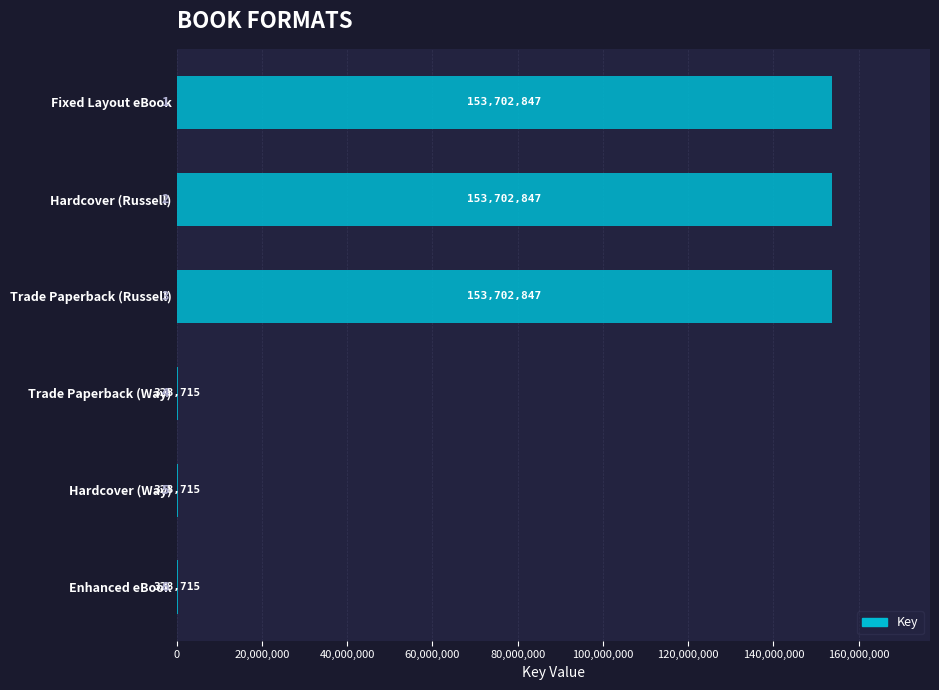

Read the value at Trade Paperback (Way).

328715